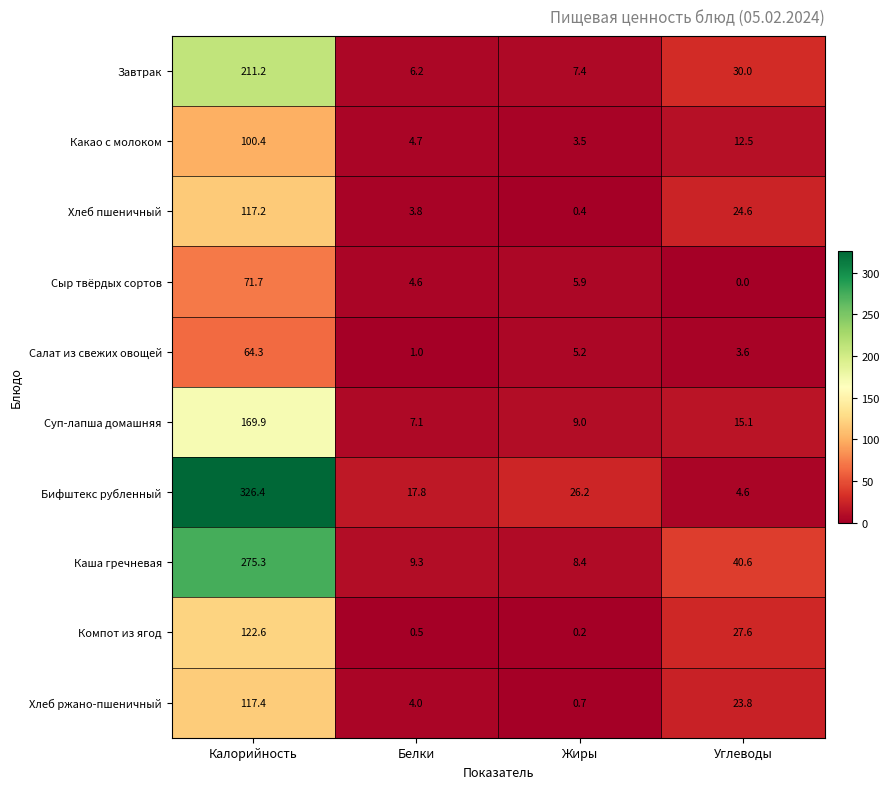

The Суп-лапша домашняя series shows 46.7 at Калорийность. True or false?

False